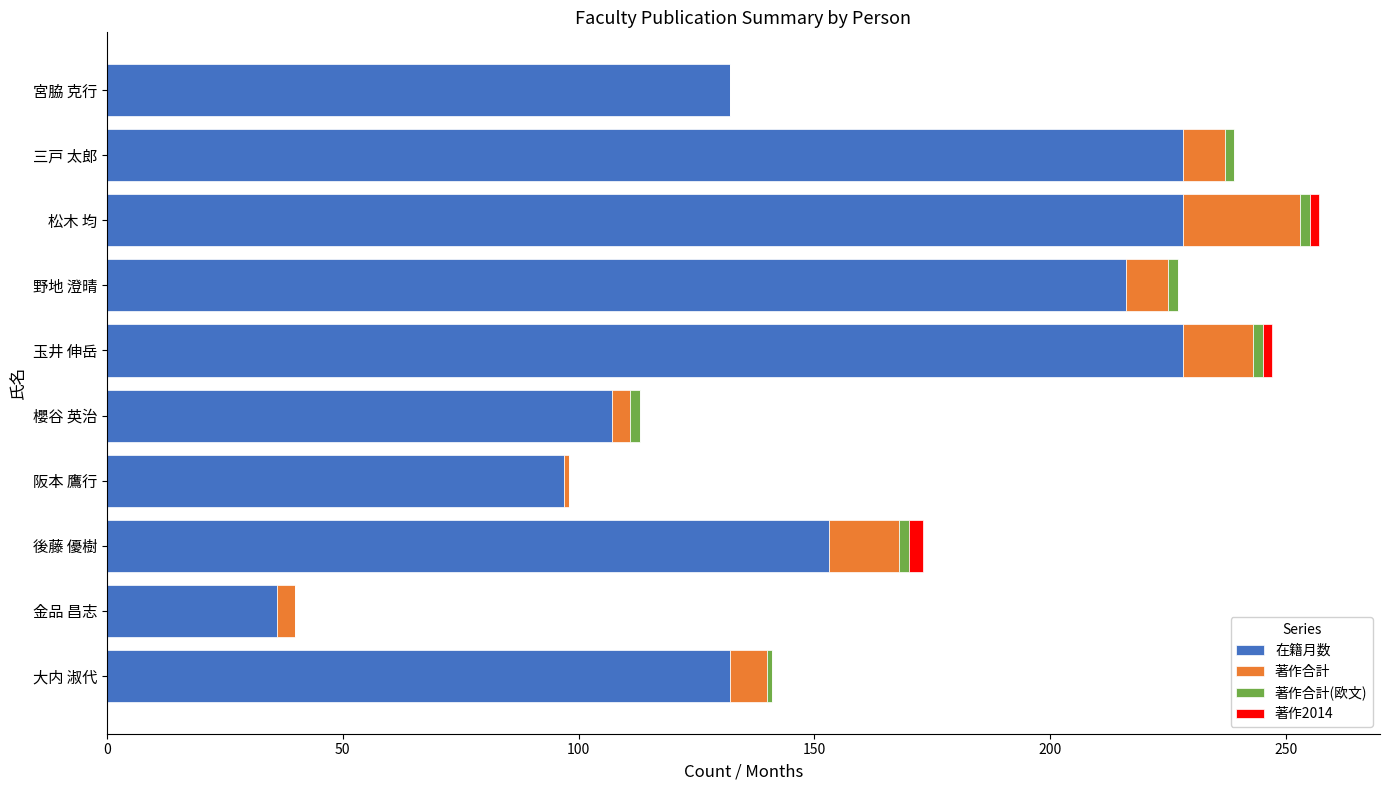

The 在籍月数 series shows 12 at 金品 昌志. True or false?

False